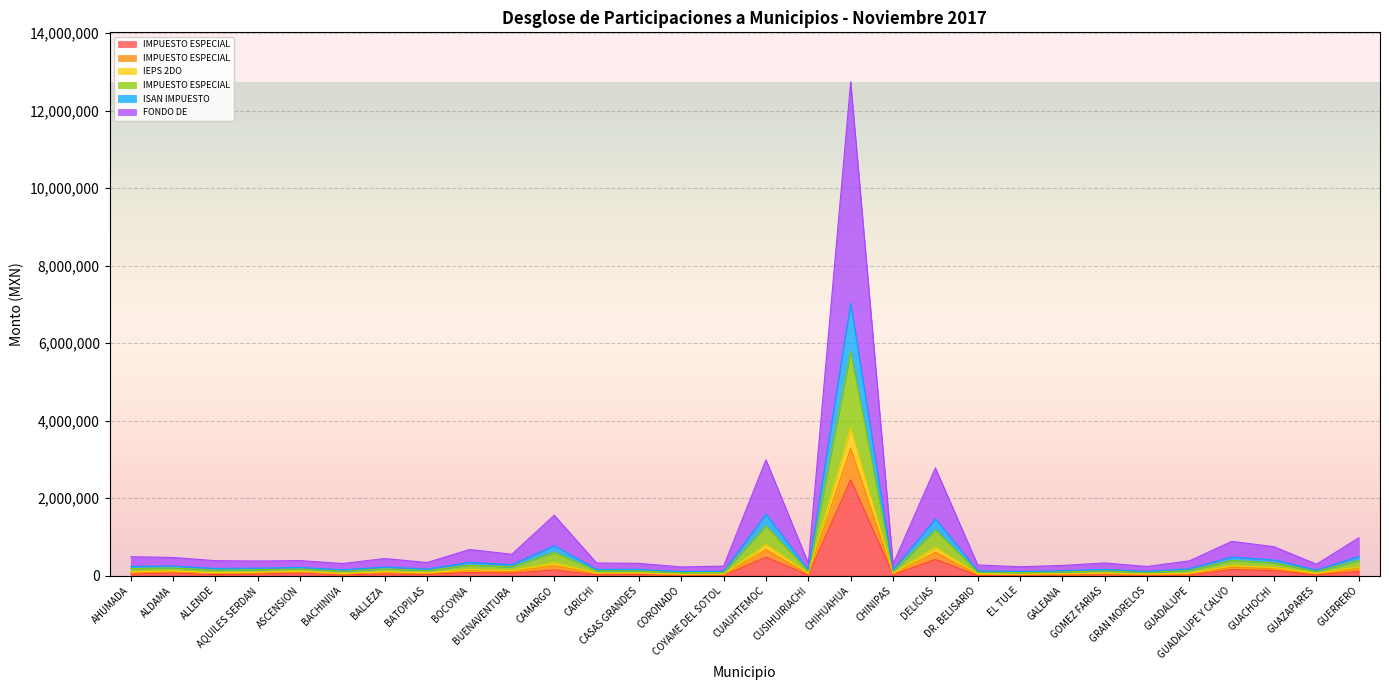

Count the number of data series in this chart.

6